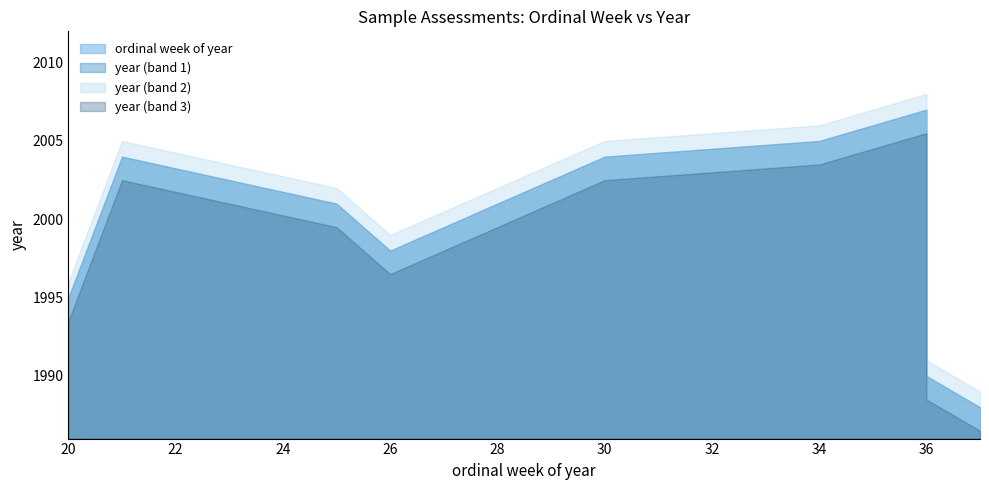

What is the value of the 9th point from the left?

34